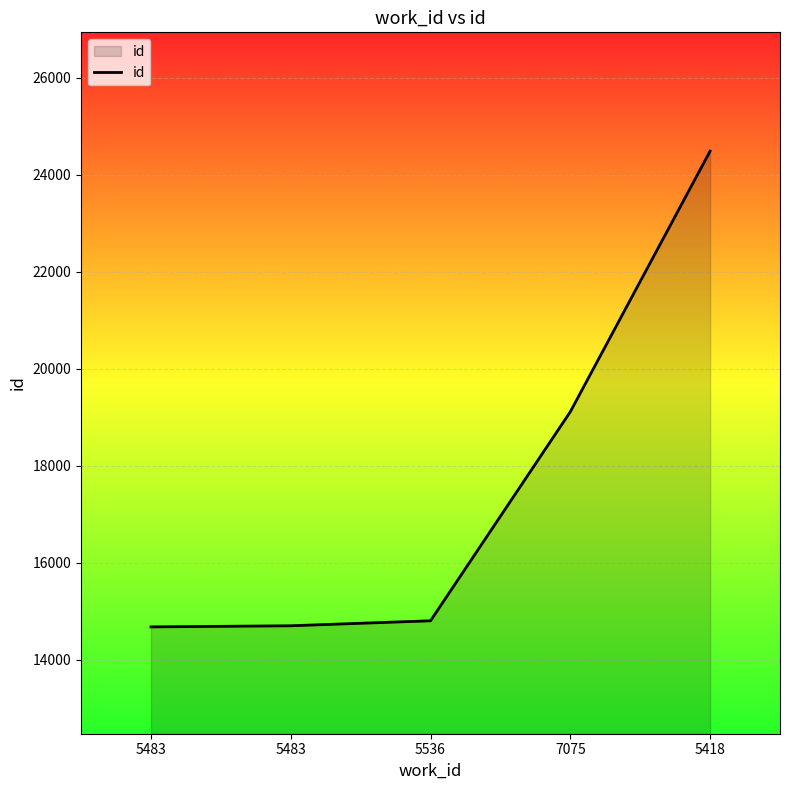

What is the maximum value shown in the chart?

24485